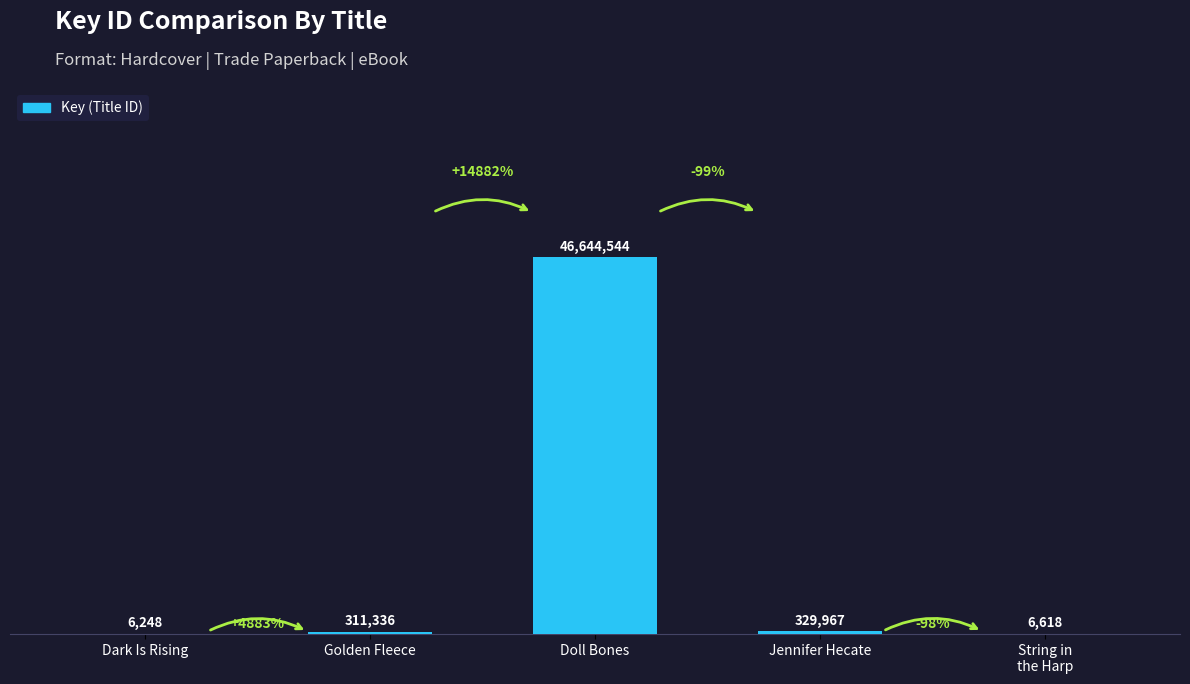

Are the bars horizontal?

No